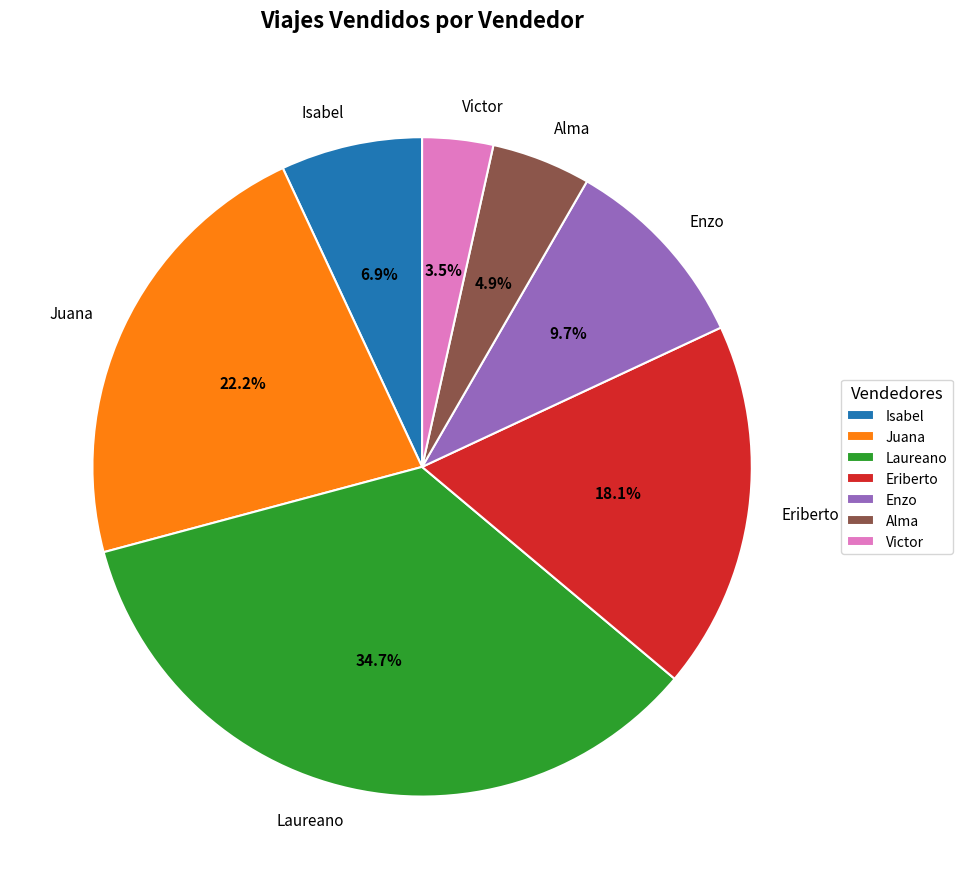

What portion of the pie excludes Alma?

95.1%